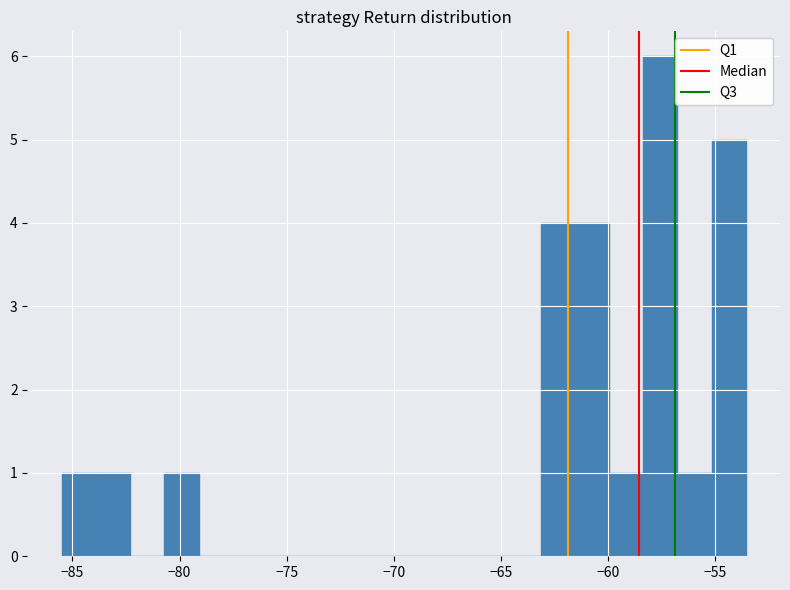

Around what value on the x-axis is the tallest bar? Give the approximate position of its centre, as read against the axis.

-57.5